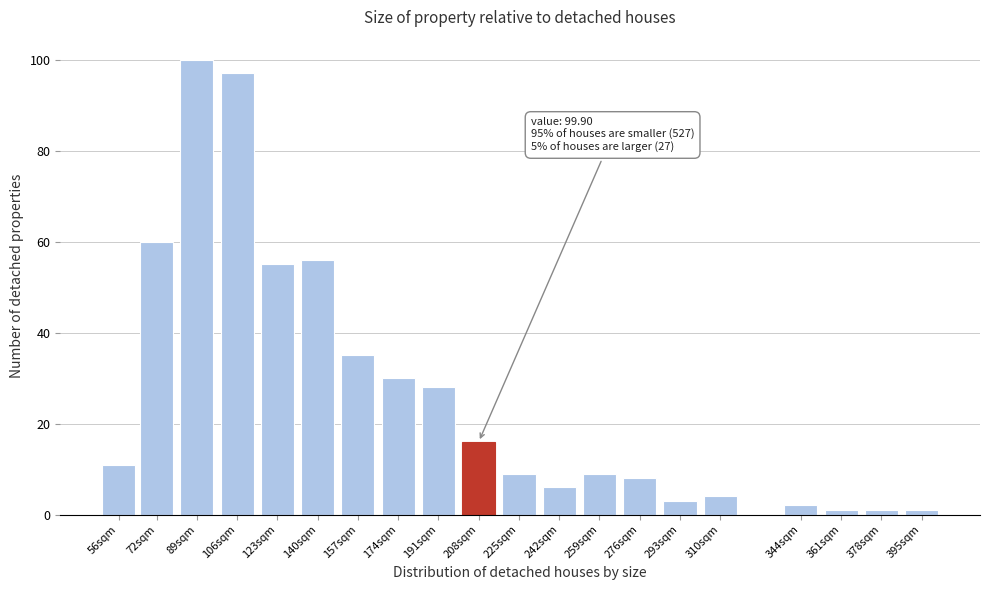

Reading left to right, list all the values displayed in this chart.

11	60	100	97	55	56	35	30	28	16	9	6	9	8	3	4	2	1	1	1